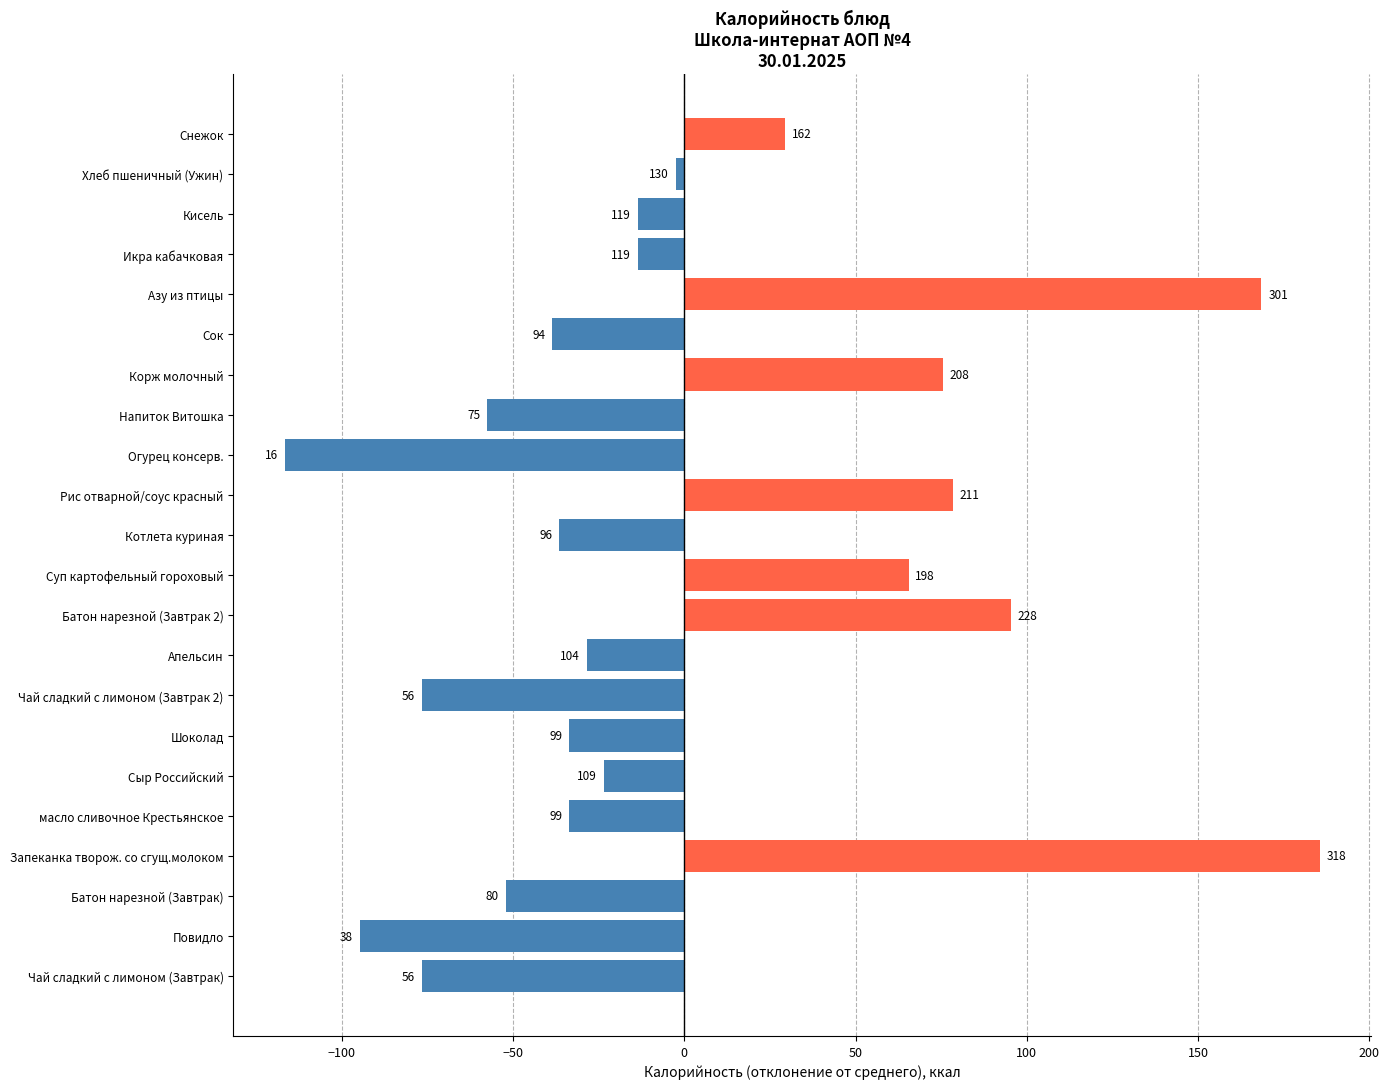

Does the chart contain any negative values?

Yes